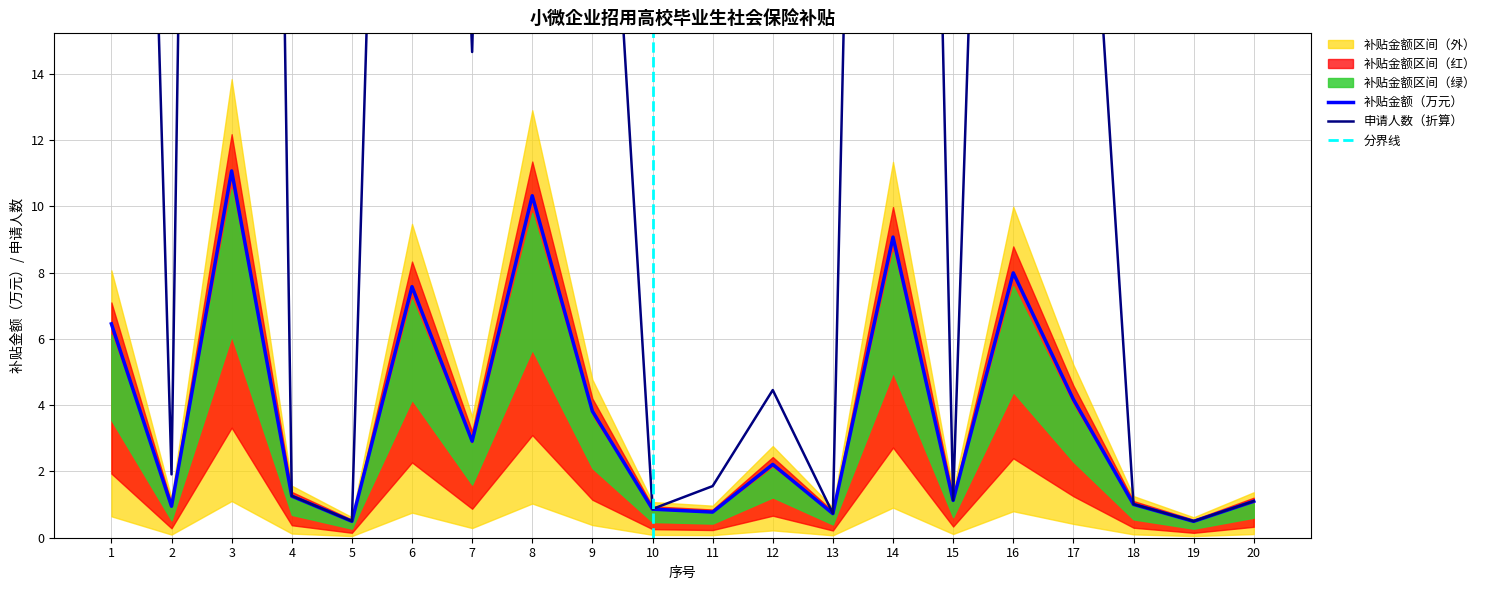

At which category does the data reach its first local valley?

2